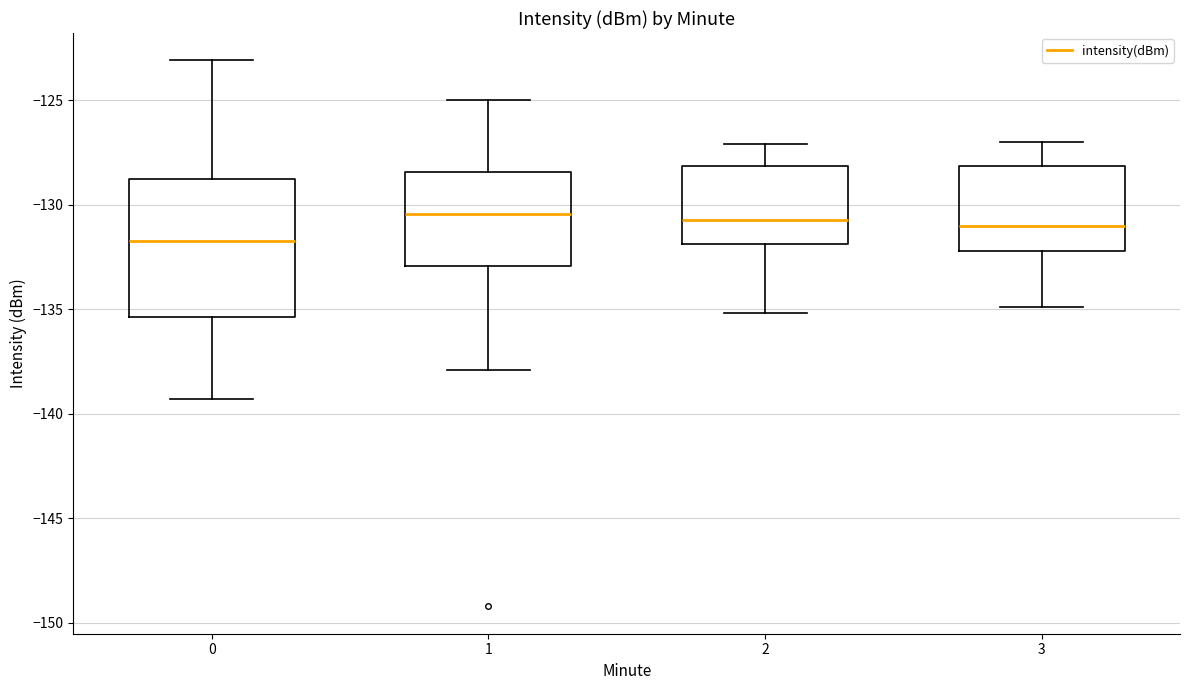

Reading left to right, transcribe this box plot: for each box, give where its median line is, the range the box spans, and where its two whiskers end, as read against the y-axis. The values are not printed on the chart, so give them approximately, as read against the axis.

0: median -131.5, box -135.5 to -129.0, whiskers -139.5 to -123.0
1: median -130.5, box -133.0 to -128.5, whiskers -138.0 to -125.0
2: median -130.5, box -132.0 to -128.0, whiskers -135.0 to -127.0
3: median -131.0, box -132.0 to -128.0, whiskers -135.0 to -127.0